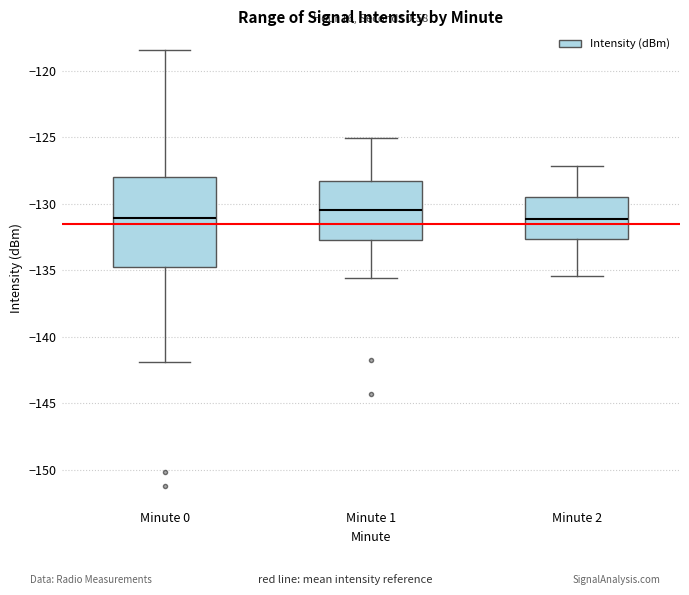

Reading left to right, read every box against the y-axis: the position of its median line, the range the box covers, and the ends of its whiskers. The values are not printed on the chart, so give them approximately, as read against the axis.

Minute 0: median -131.0, box -134.5 to -128.0, whiskers -142.0 to -118.5
Minute 1: median -130.5, box -132.5 to -128.5, whiskers -135.5 to -125.0
Minute 2: median -131.0, box -132.5 to -129.5, whiskers -135.5 to -127.0